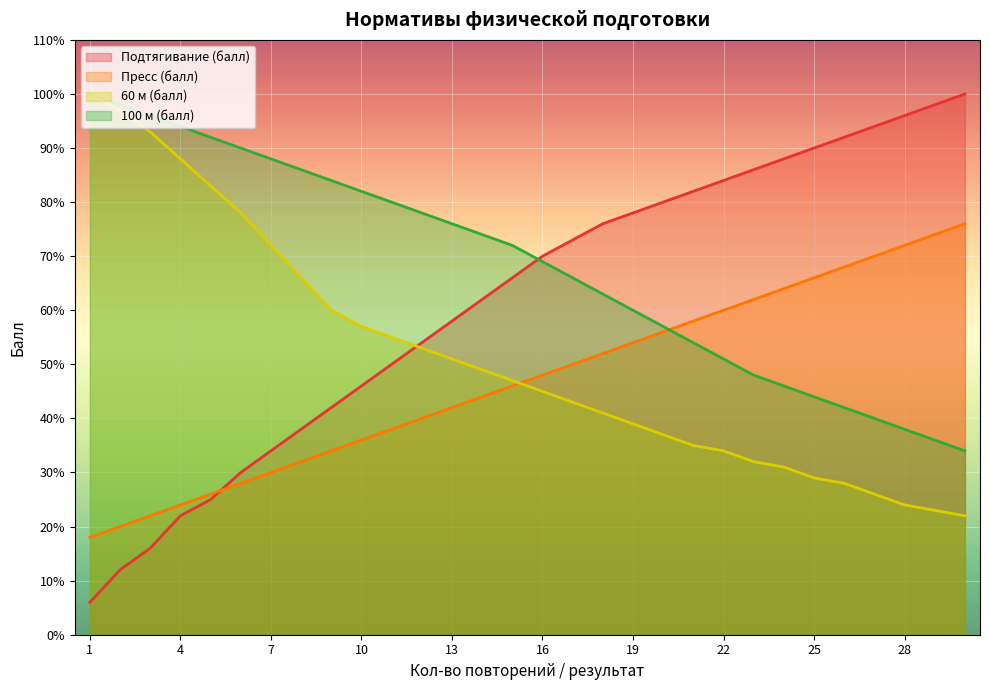

How many data points in 60 м (балл) are less than 47?

15